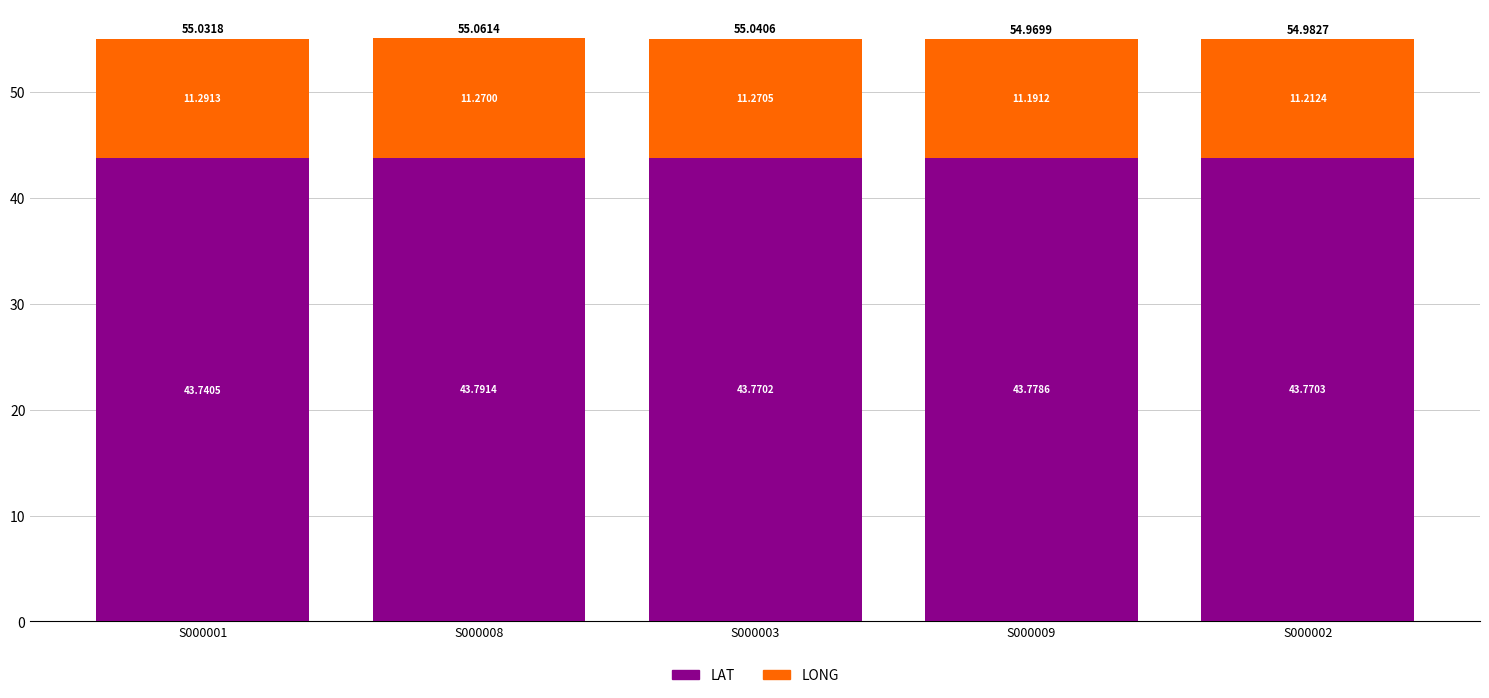

Rank the categories by LAT value from highest to lowest.

S000008, S000009, S000002, S000003, S000001